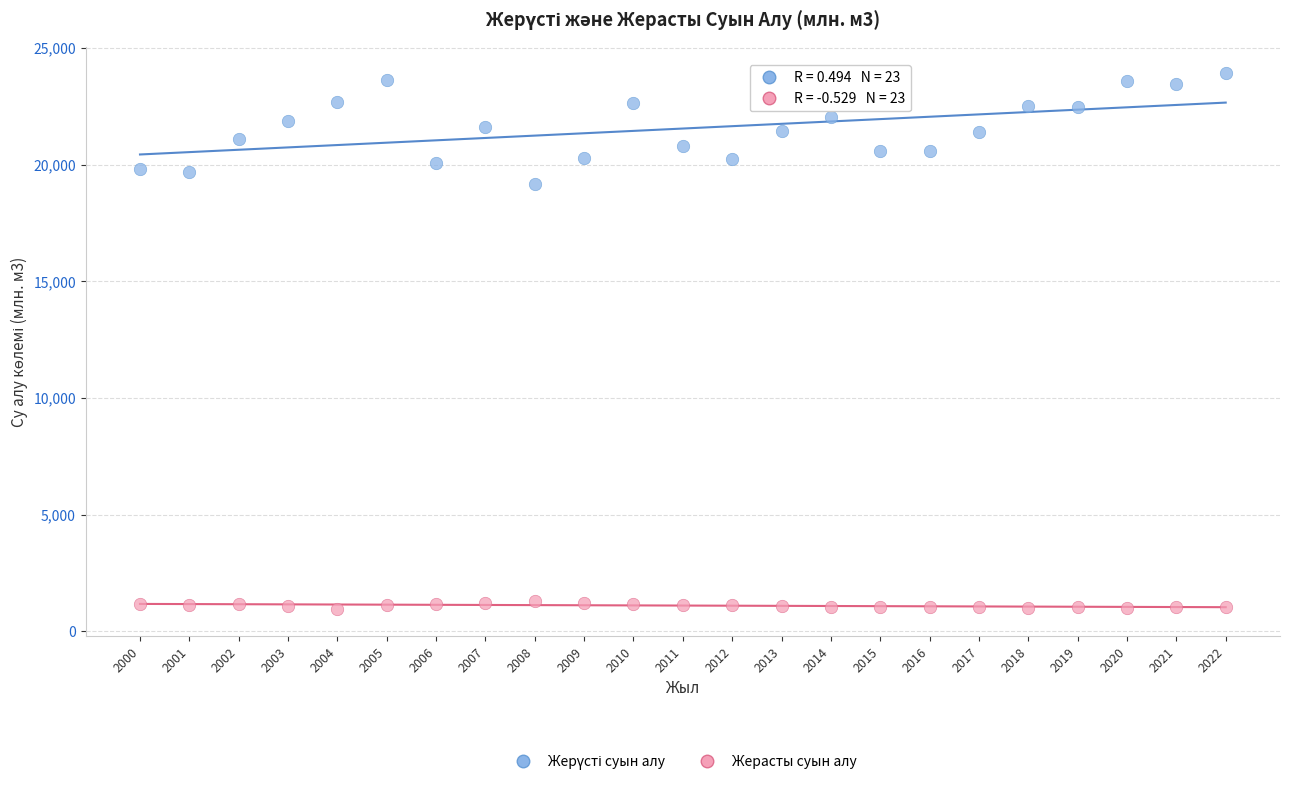

Across all series, what Y value is closest to 12436?

19184.0